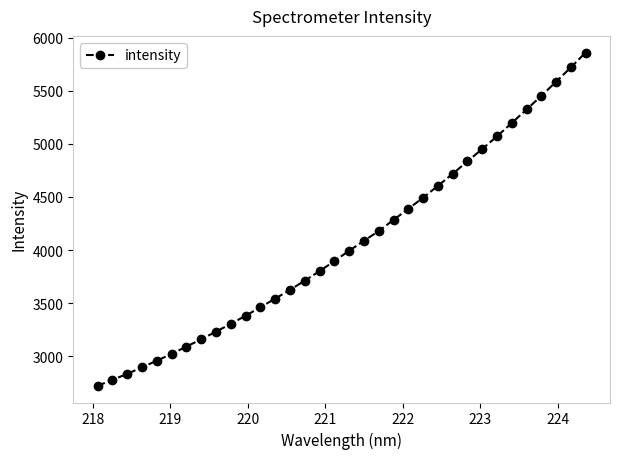

What is the value of the 27th point from the left?

4951.7